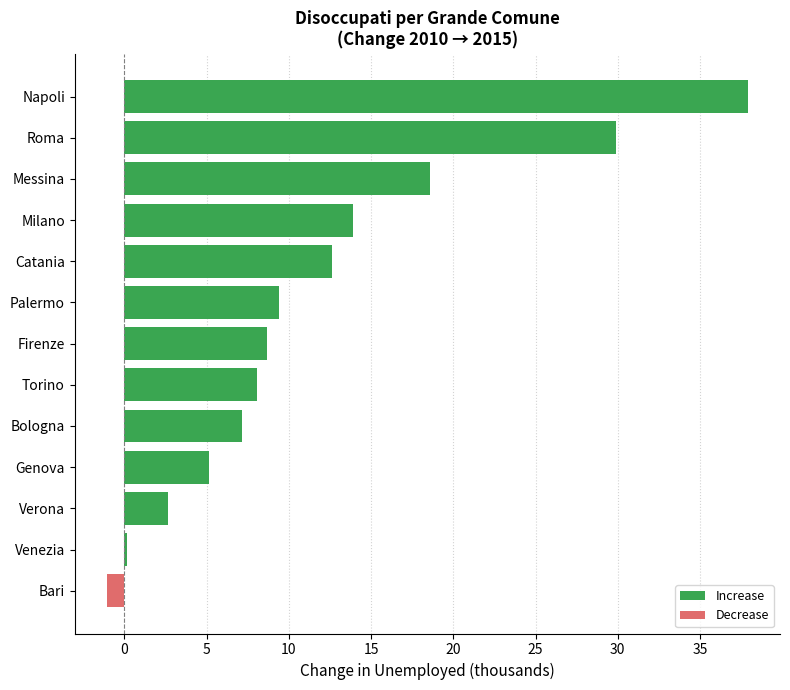

What is the difference between the maximum and minimum values?

39.0